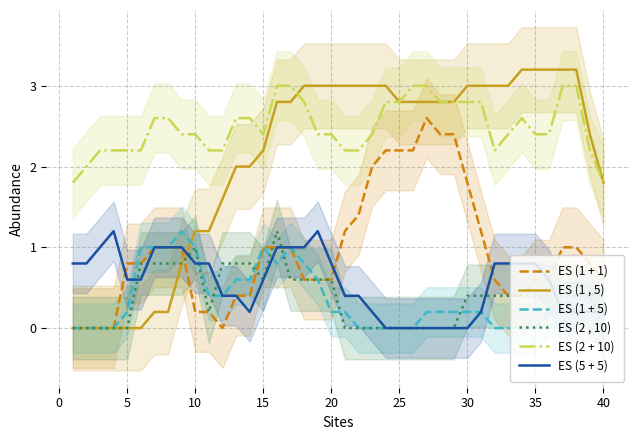

What is the average value of the ES (2 , 10) series?

0.4